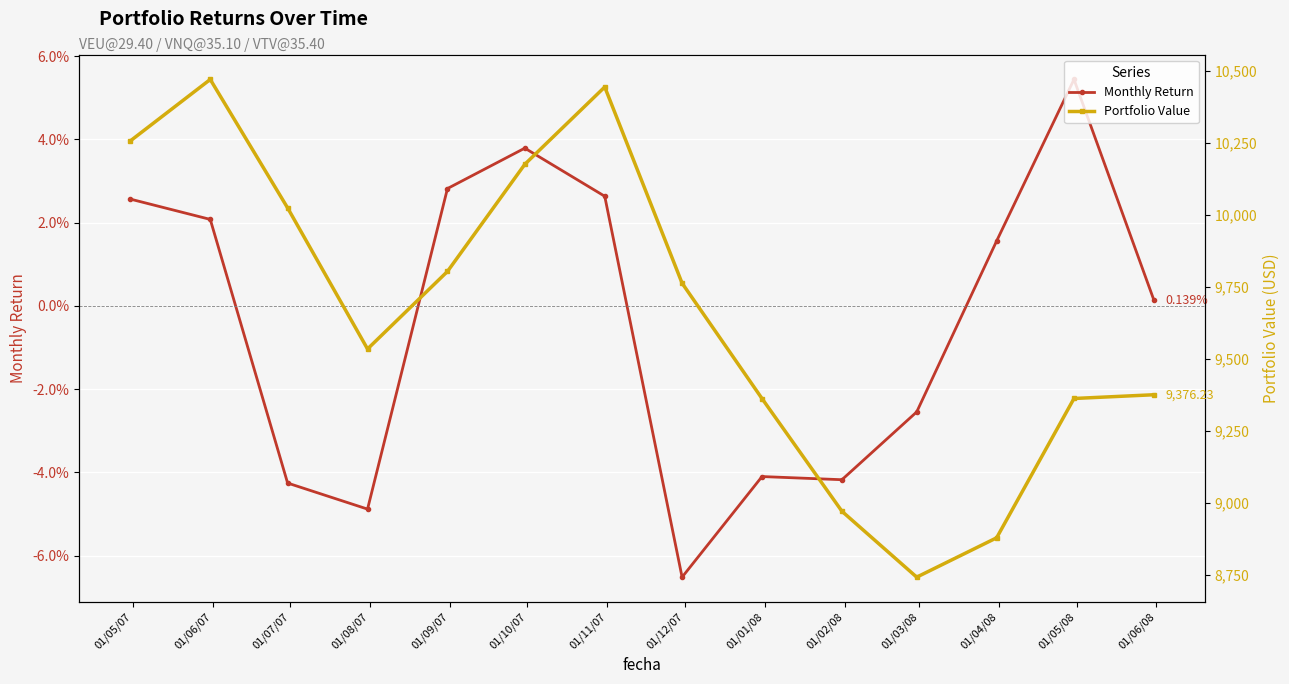

List the labels in order of Monthly Return value, smallest first.

01/12/07, 01/08/07, 01/07/07, 01/02/08, 01/01/08, 01/03/08, 01/06/08, 01/04/08, 01/06/07, 01/05/07, 01/11/07, 01/09/07, 01/10/07, 01/05/08